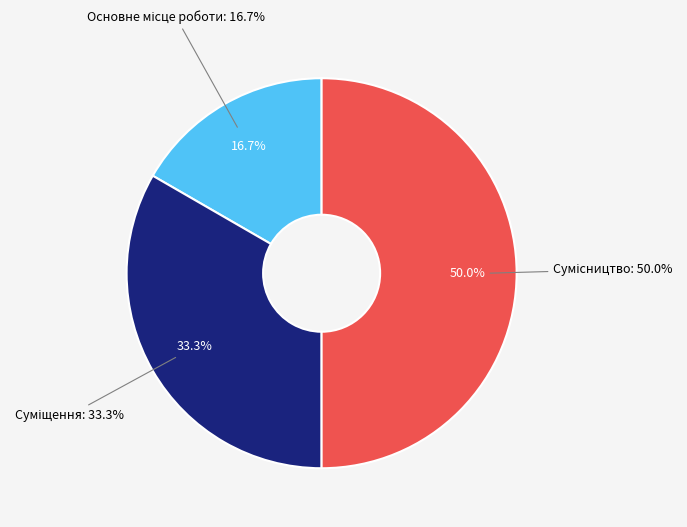

How many slices are in this pie chart?

3